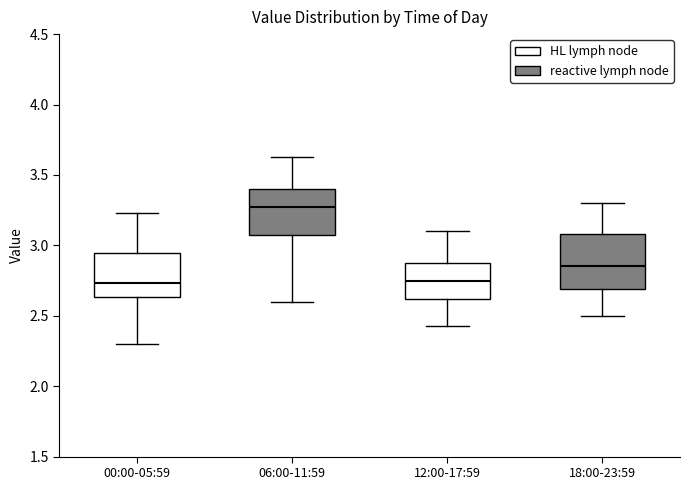

Reading left to right, transcribe this box plot: for each box, give where its median line is, the range the box spans, and where its two whiskers end, as read against the y-axis. The values are not printed on the chart, so give them approximately, as read against the axis.

00:00-05:59: median 2.75, box 2.65 to 2.95, whiskers 2.30 to 3.25
06:00-11:59: median 3.25, box 3.05 to 3.40, whiskers 2.60 to 3.65
12:00-17:59: median 2.75, box 2.60 to 2.90, whiskers 2.45 to 3.10
18:00-23:59: median 2.85, box 2.70 to 3.10, whiskers 2.50 to 3.30